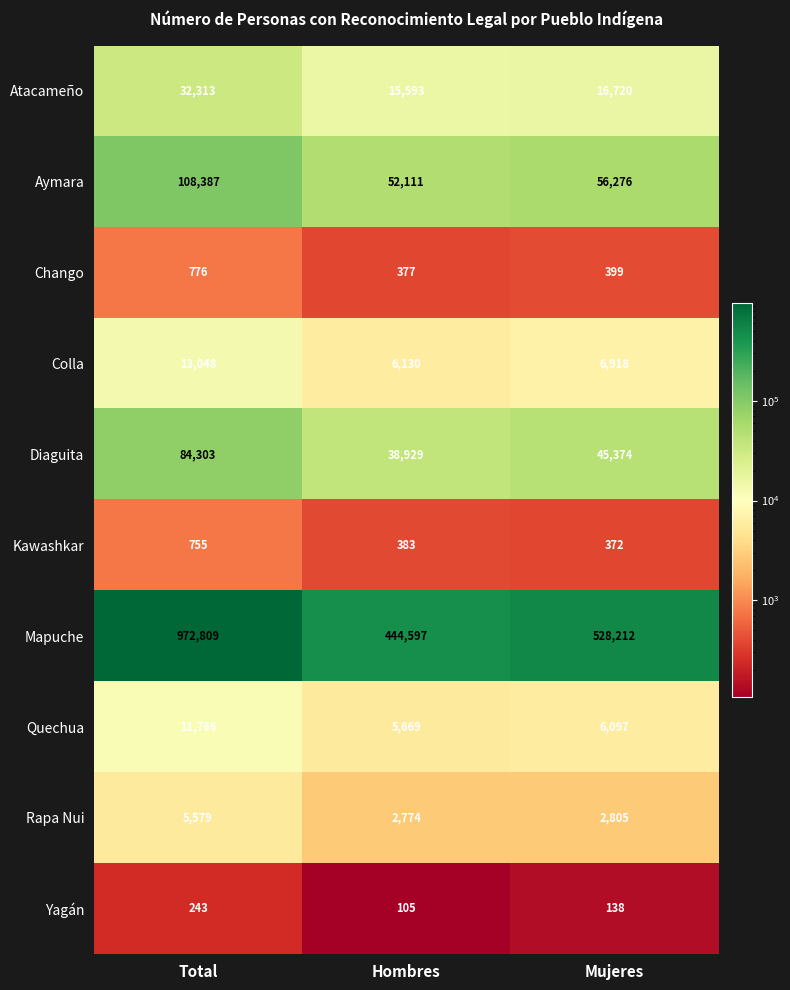

Which series has the largest total across all categories?

Mapuche